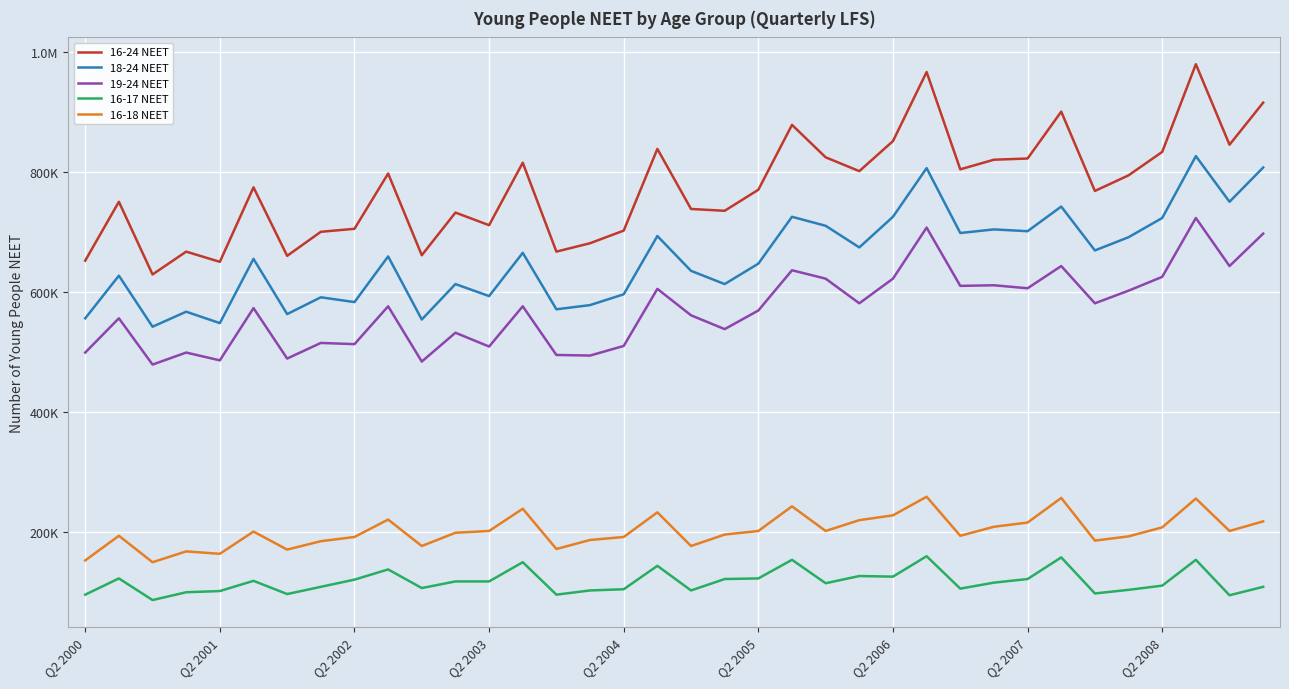

True or false: 16-18 NEET and 16-24 NEET cross at least once.

False